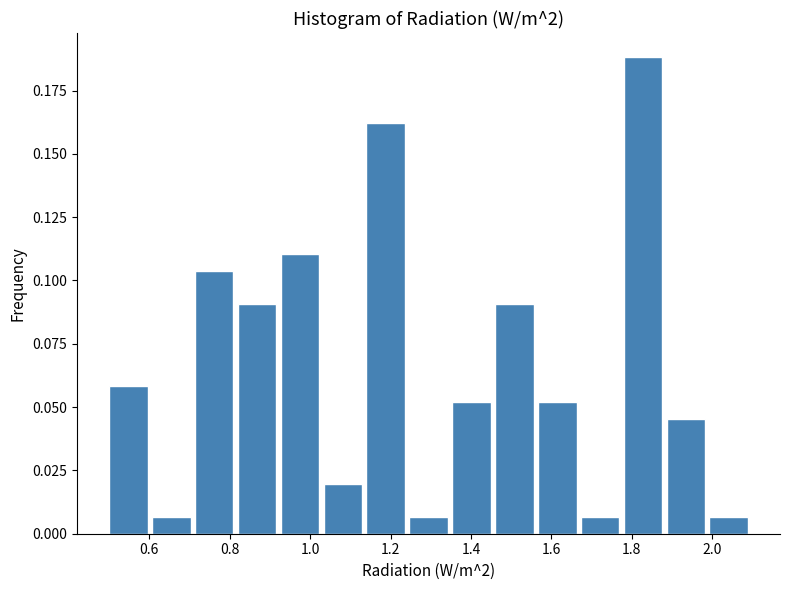

Reading left to right, list every bar in this chart as the range it spans on the x-axis followed by its height. Neither the bar edges nor the heights are printed on the chart, so give them approximately, as read against the axes.

0.50 to 0.60: 0.060
0.60 to 0.72: 0.005
0.72 to 0.82: 0.105
0.82 to 0.92: 0.090
0.92 to 1.04: 0.110
1.04 to 1.14: 0.020
1.14 to 1.24: 0.160
1.24 to 1.36: 0.005
1.36 to 1.46: 0.050
1.46 to 1.56: 0.090
1.56 to 1.68: 0.050
1.68 to 1.78: 0.005
1.78 to 1.88: 0.190
1.88 to 2.00: 0.045
2.00 to 2.10: 0.005